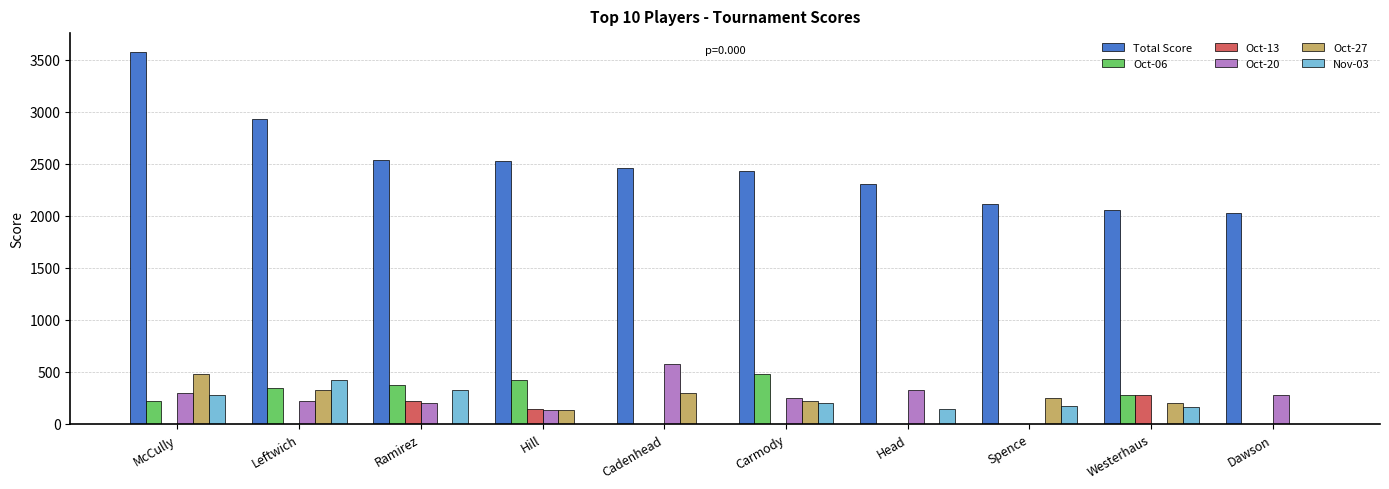

How many groups of bars are there?

10